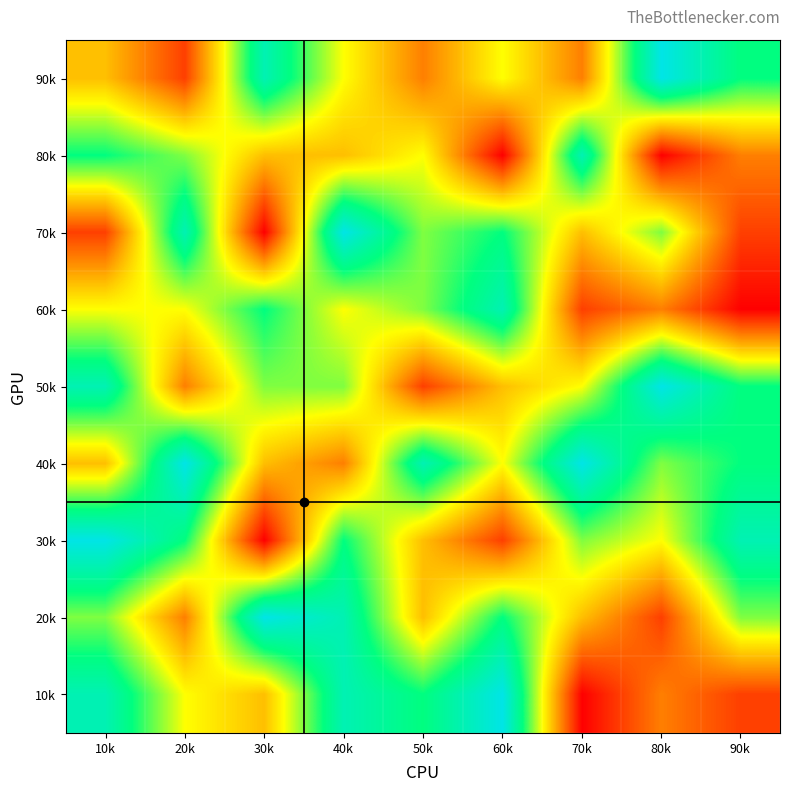

Reading left to right, transcribe all the data shown in this chart.

90k: 10k=4	20k=2	30k=8	40k=5	50k=3	60k=5	70k=3	80k=9	90k=7
80k: 10k=7	20k=6	30k=4	40k=4	50k=5	60k=1	70k=8	80k=1	90k=3
70k: 10k=2	20k=8	30k=1	40k=9	50k=6	60k=7	70k=4	80k=6	90k=2
60k: 10k=5	20k=5	30k=7	40k=5	50k=6	60k=8	70k=2	80k=3	90k=1
50k: 10k=8	20k=3	30k=6	40k=6	50k=2	60k=4	70k=5	80k=9	90k=7
40k: 10k=4	20k=9	30k=4	40k=3	50k=8	60k=5	70k=9	80k=6	90k=7
30k: 10k=9	20k=7	30k=1	40k=7	50k=4	60k=2	70k=6	80k=5	90k=8
20k: 10k=6	20k=3	30k=9	40k=8	50k=4	60k=7	70k=4	80k=2	90k=6
10k: 10k=8	20k=5	30k=4	40k=8	50k=7	60k=9	70k=1	80k=3	90k=2